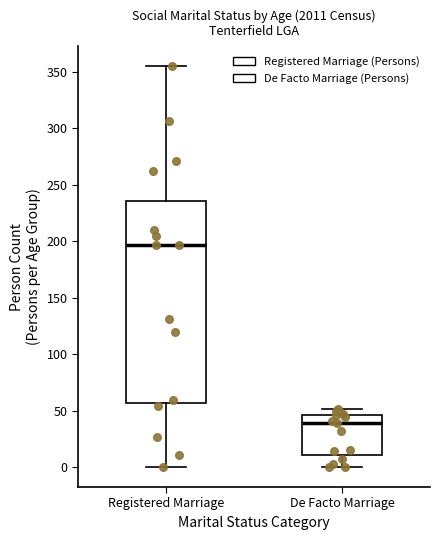

Reading left to right, read every box against the y-axis: the position of its median line, the range the box covers, and the ends of its whiskers. The values are not printed on the chart, so give them approximately, as read against the axis.

Registered Marriage: median 195, box 55 to 235, whiskers 0 to 355
De Facto Marriage: median 40, box 10 to 45, whiskers 0 to 50